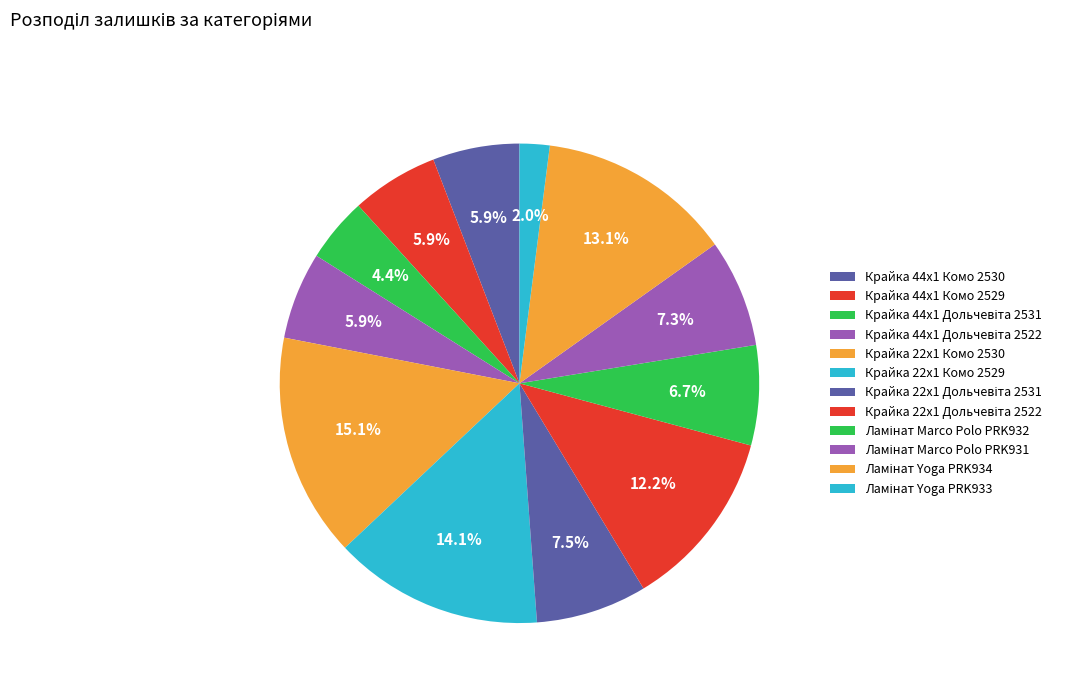

Is it true that Ламінат Marco Polo PRK931 is 7% of the pie?

True